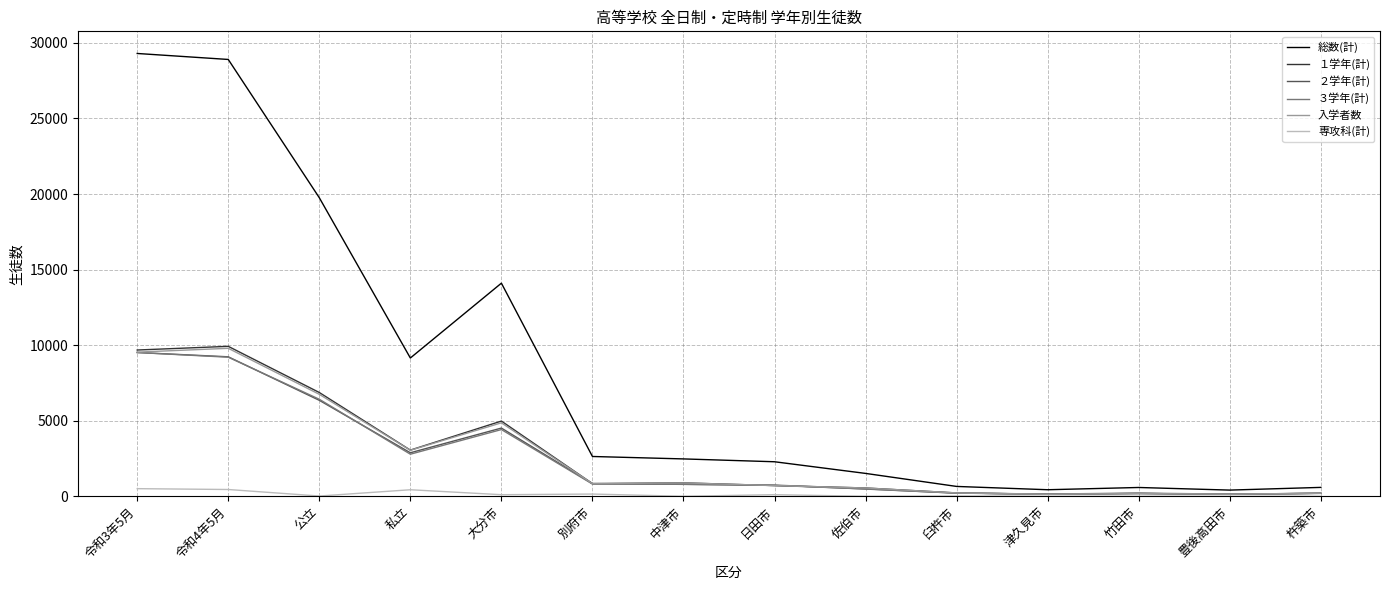

How many intersections are there between ２学年(計) and ３学年(計)?

8